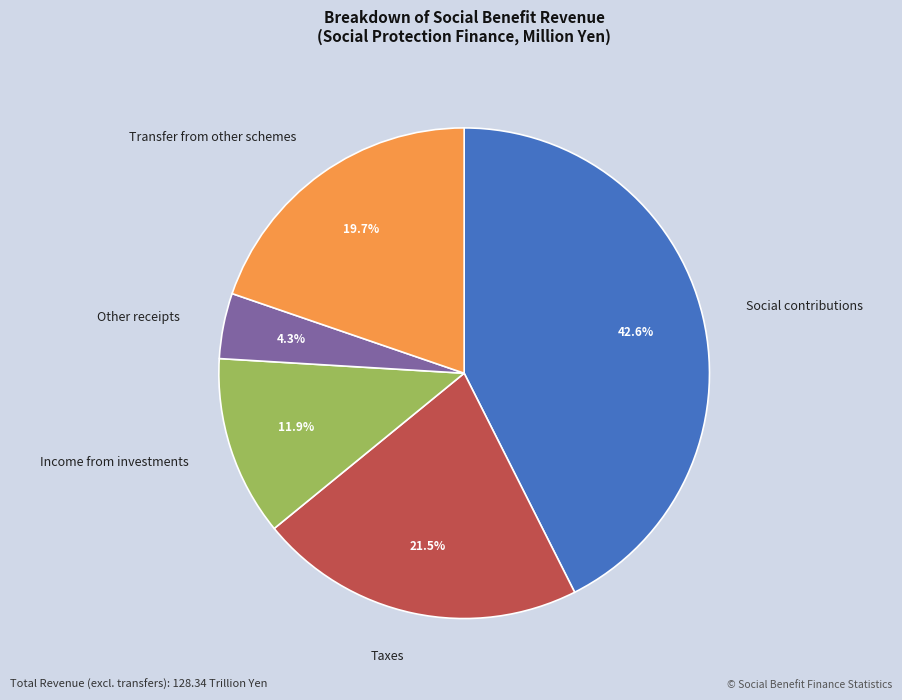

How much of the chart is everything except Other receipts?

95.7%